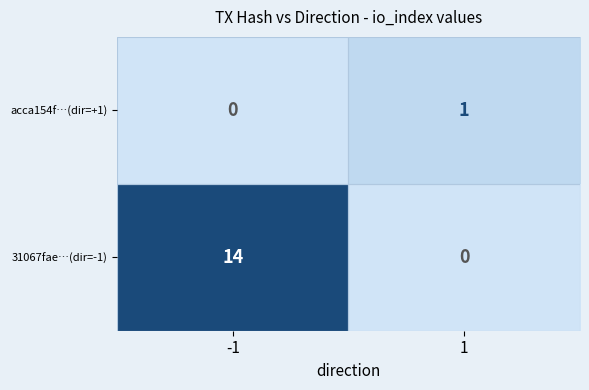

Is it true that acca154f…(dir=+1) equals -1 at -1?

False